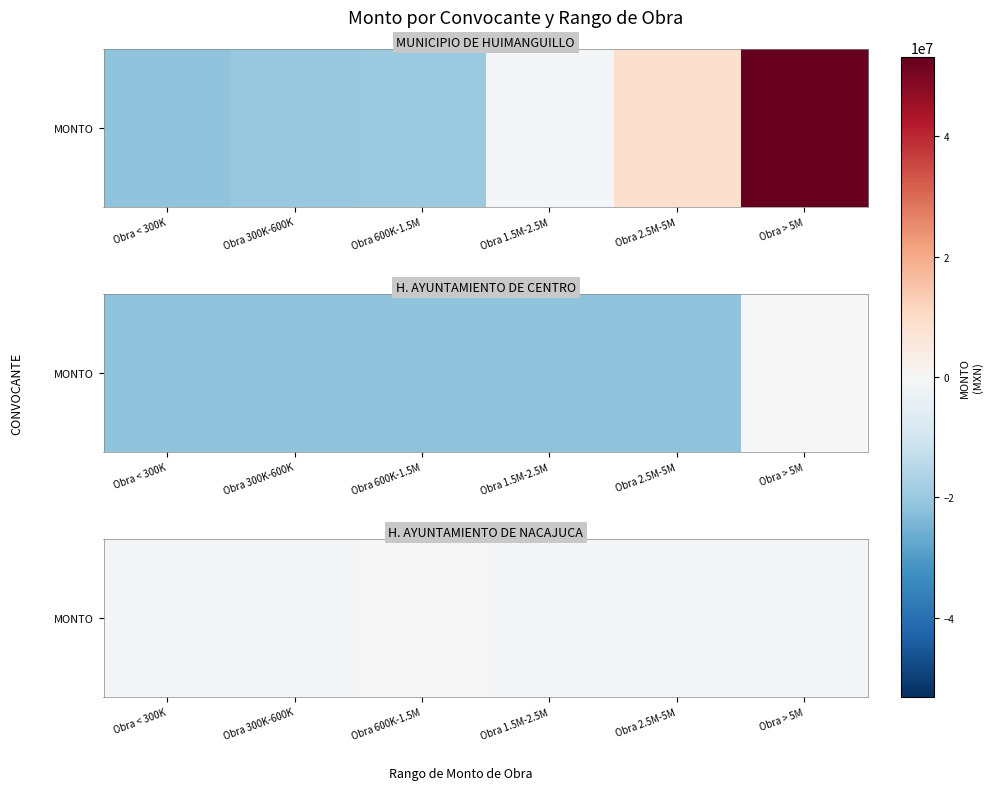

At which label does the data first exceed -989776?

Obra 600K-1.5M